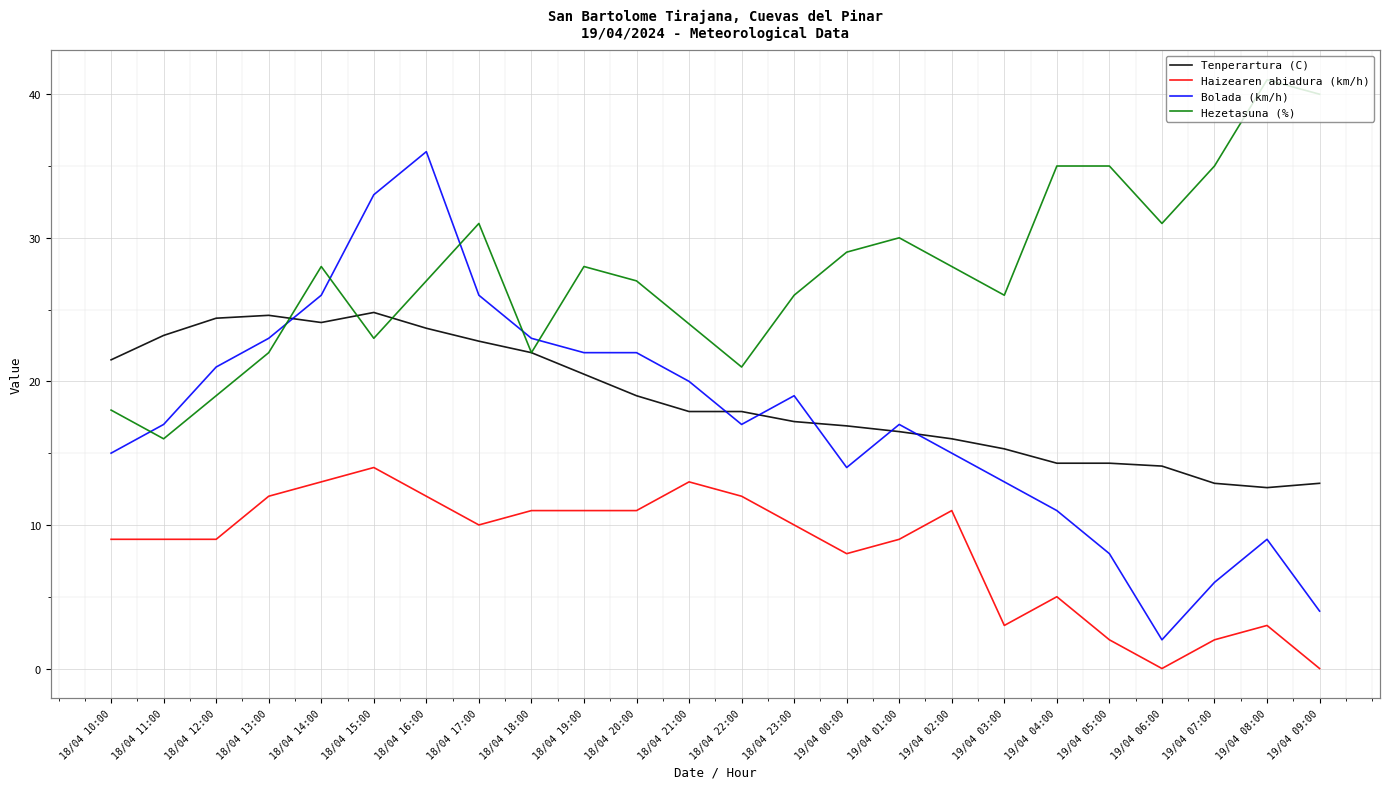

Which series has the largest total across all categories?

Hezetasuna (%)